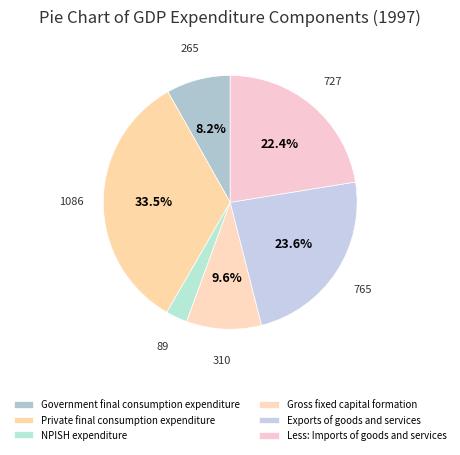

To the nearest percent, what portion does Gross fixed capital formation represent?

10%